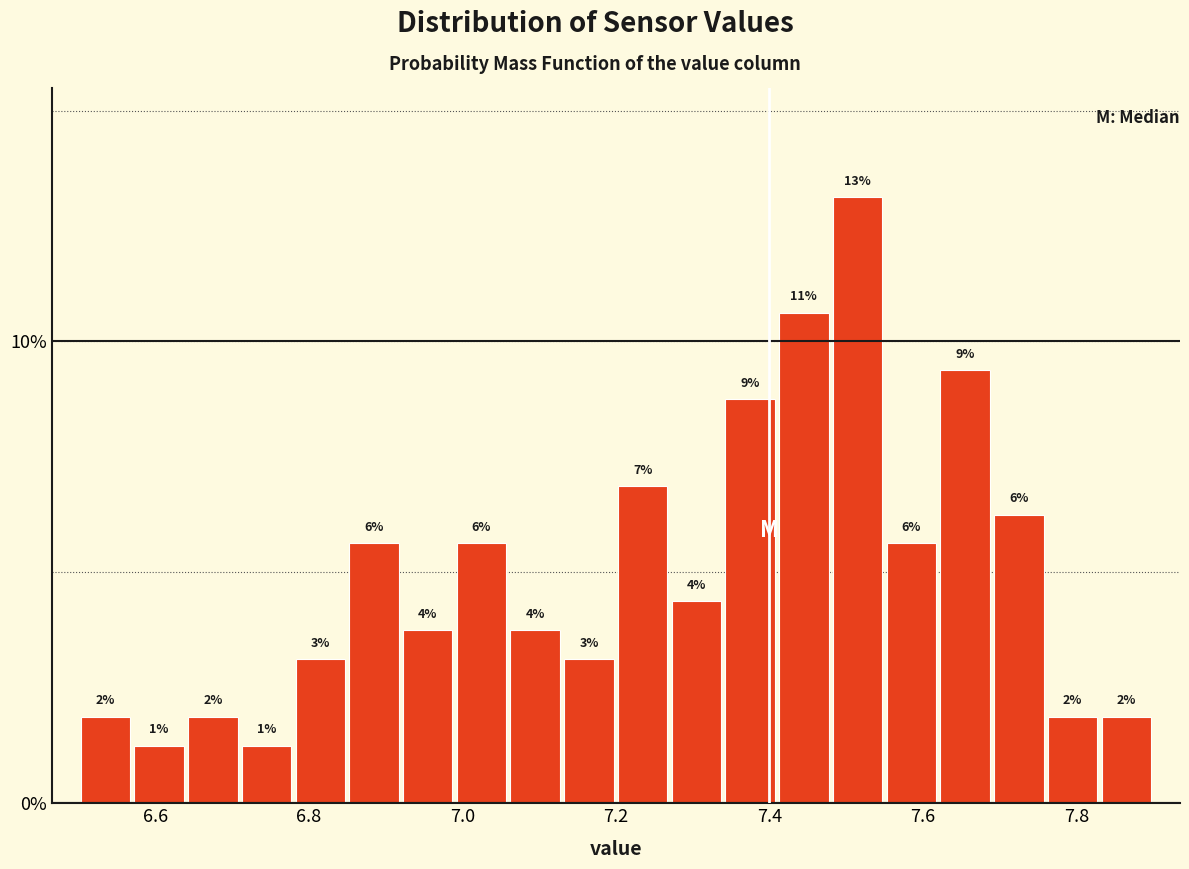

Around what value on the x-axis is the tallest bar? Give the approximate position of its centre, as read against the axis.

7.52